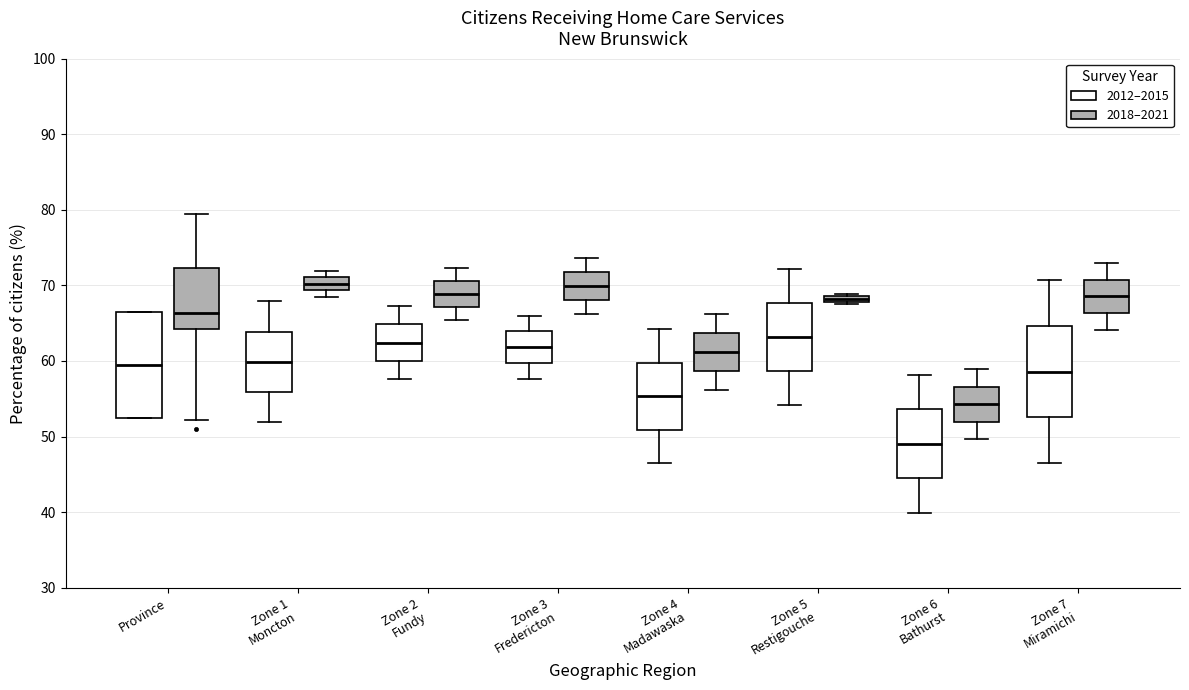

Which box's median line is the lowest?

Zone 6 Bathurst (2012–2015)